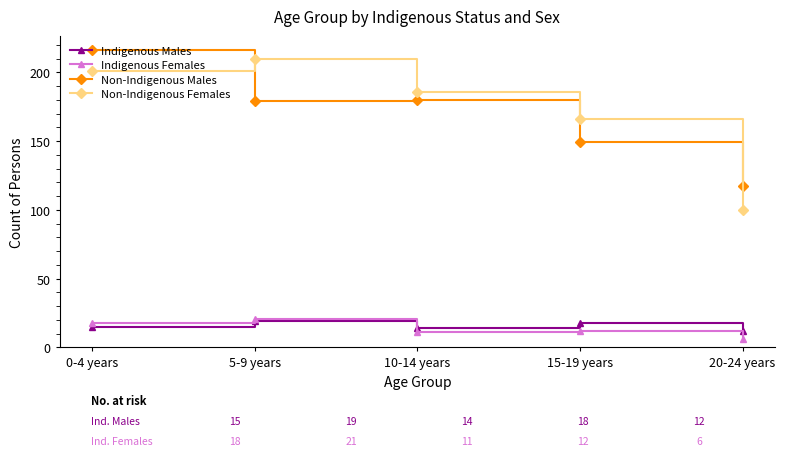

What is the label of the 2nd point from the right?

15-19 years